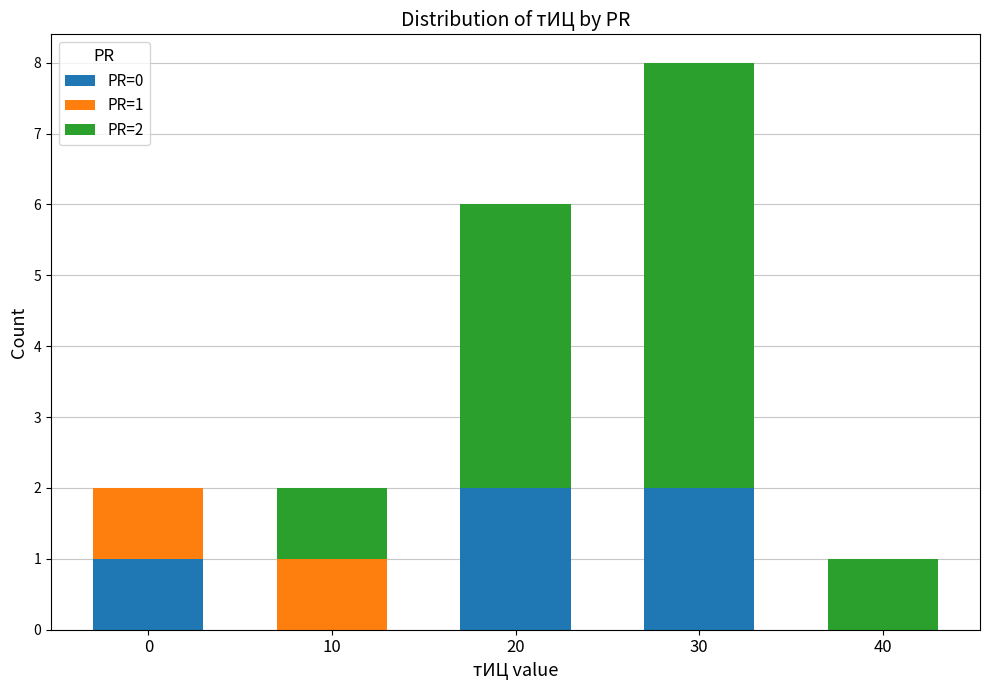

The PR=0 series shows -1 at 40. True or false?

False